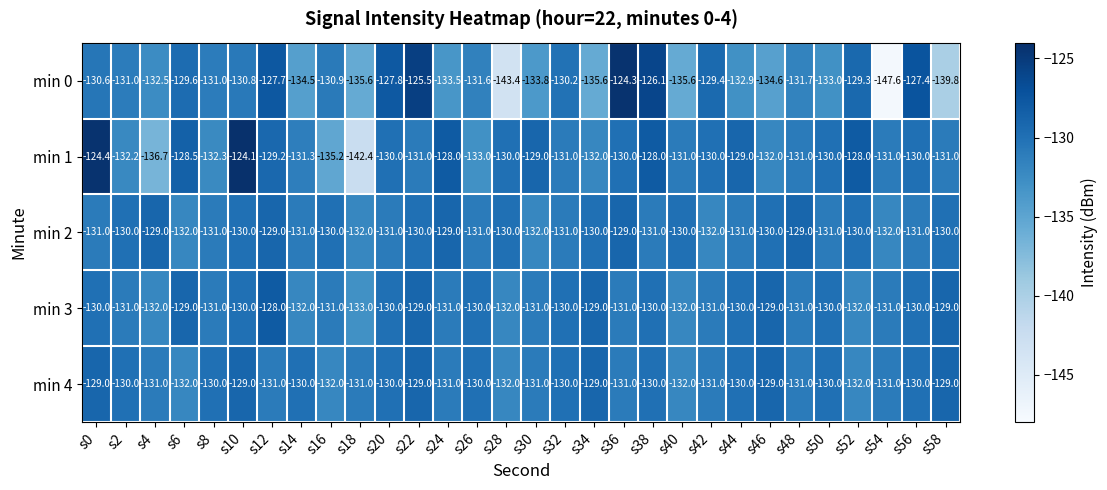

The value of min 0 at s32 is -73.7. True or false?

False